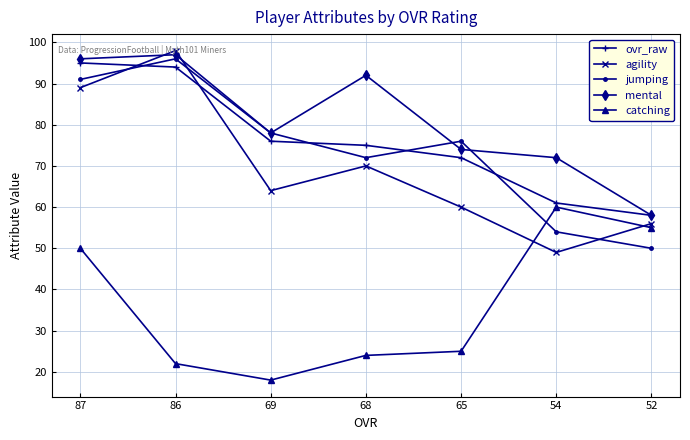

The jumping series shows 96 at 86. True or false?

True